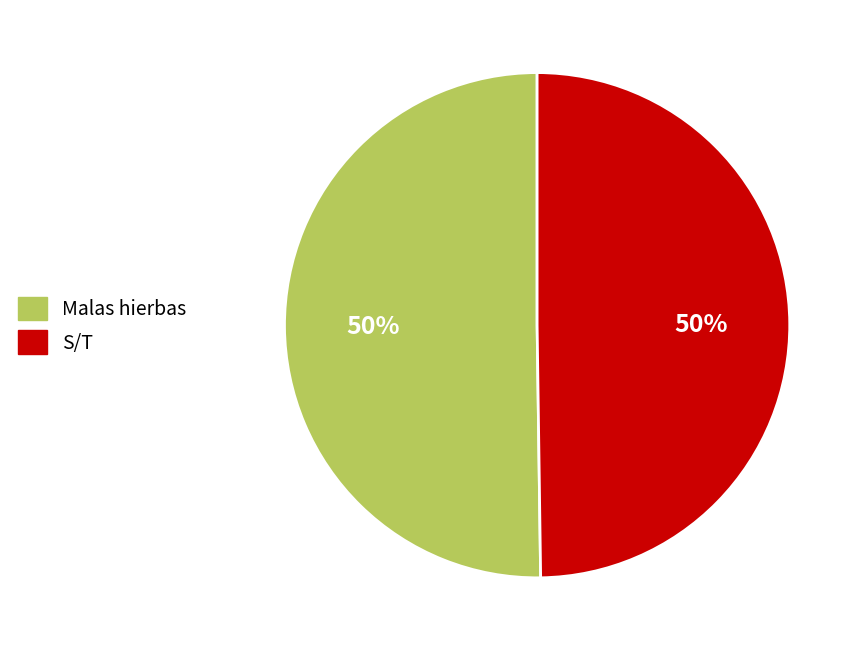

Approximately how many times larger is the value at Malas hierbas compared to S/T?

1.0